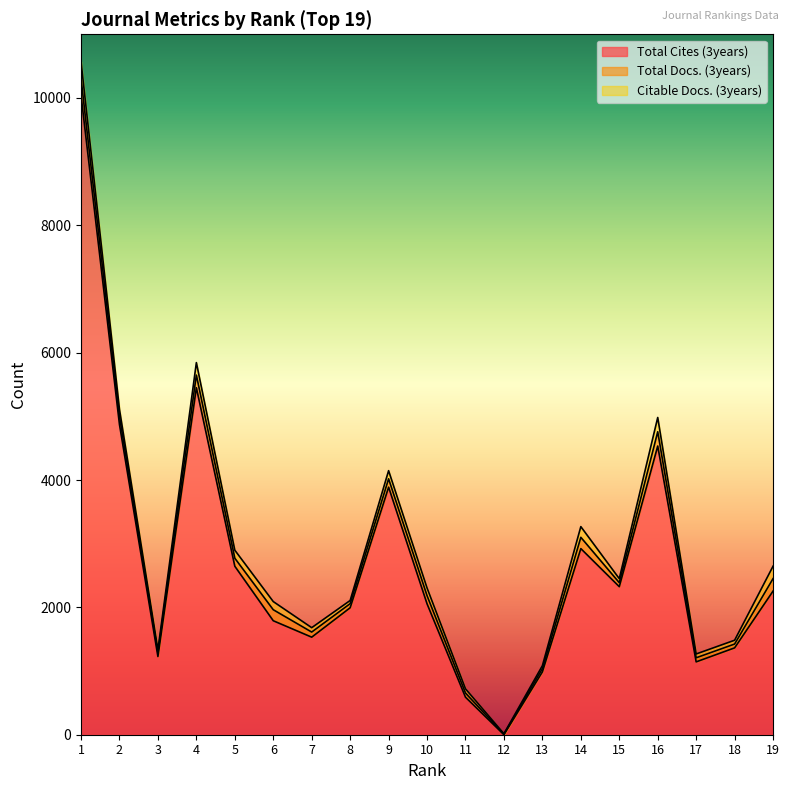

Is the value of Total Docs. (3years) at 10 greater than the value of Citable Docs. (3years) at 8?

Yes